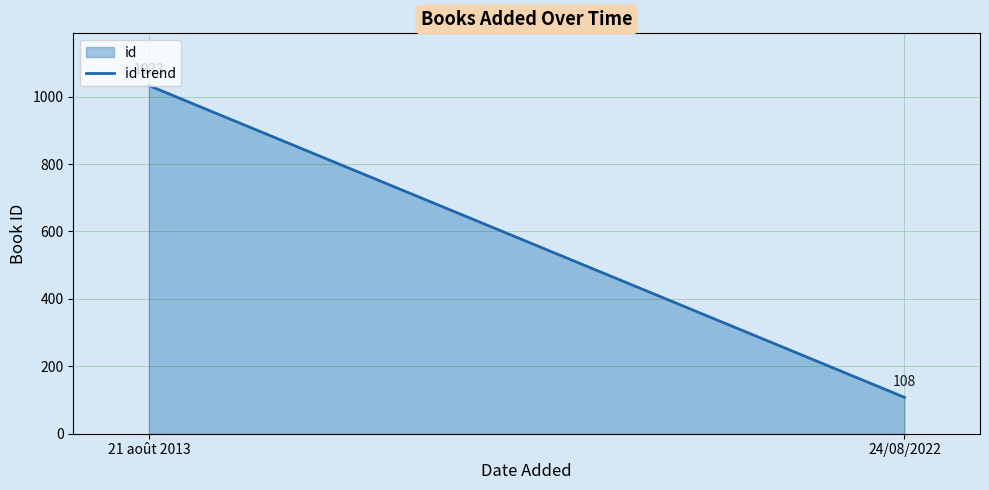

Does the chart have visible grid lines?

Yes